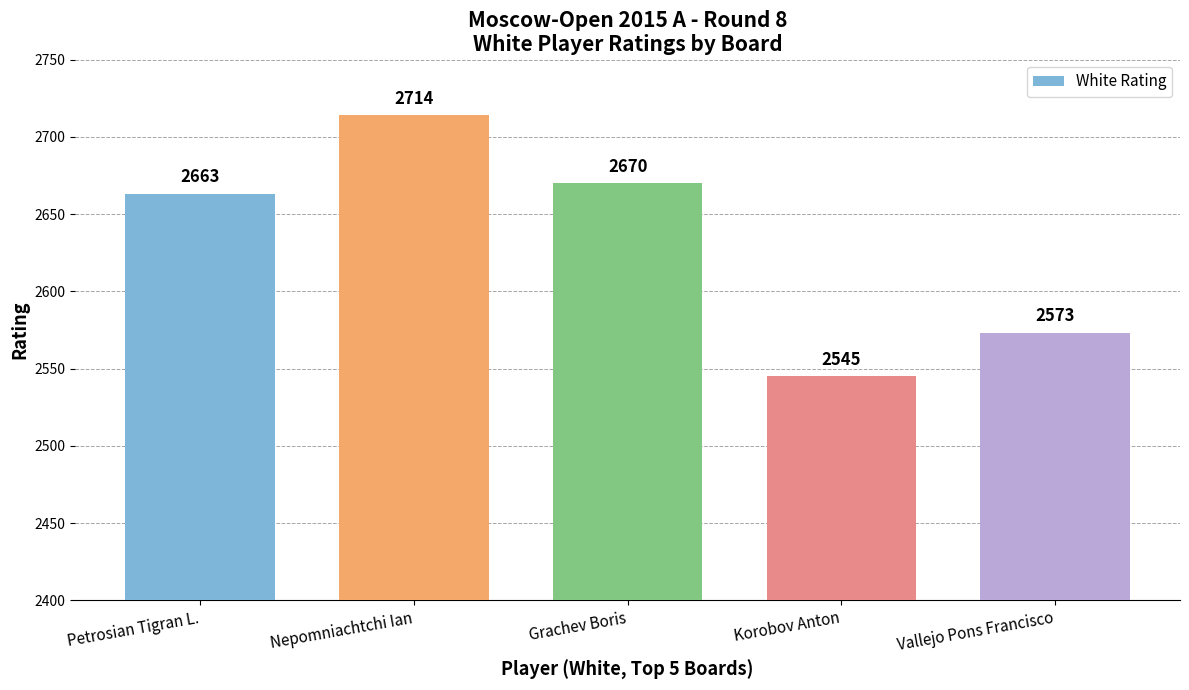

What is the change in value from Grachev Boris to Vallejo Pons Francisco?

-97